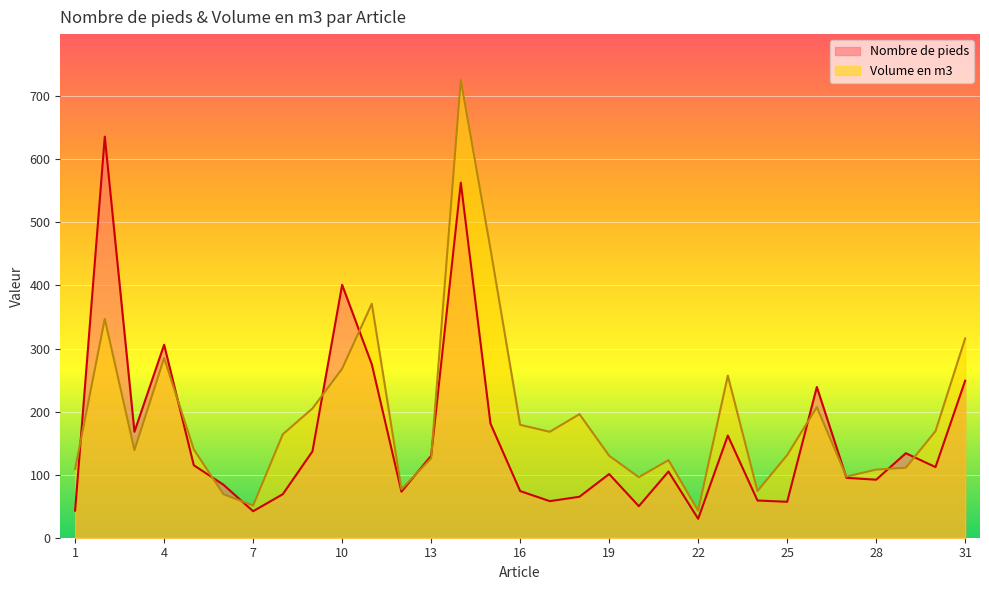

Which category has the highest value in the Volume en m3 series?

14